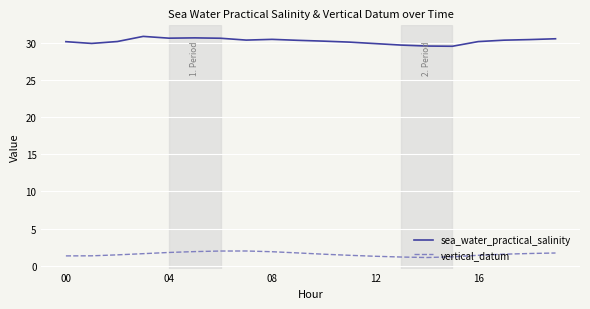

List the series in order of their overall mean, highest first.

sea_water_practical_salinity, vertical_datum